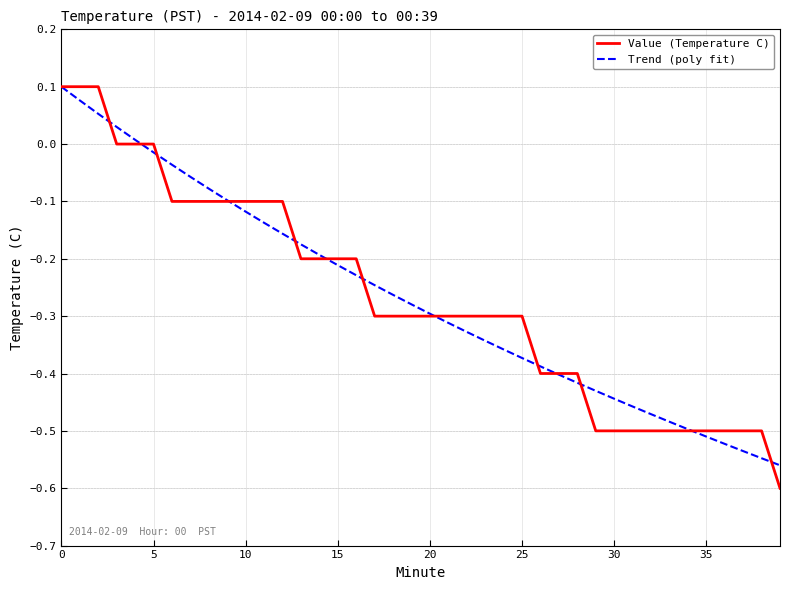

Which series has the widest spread of values?

Value (Temperature C)